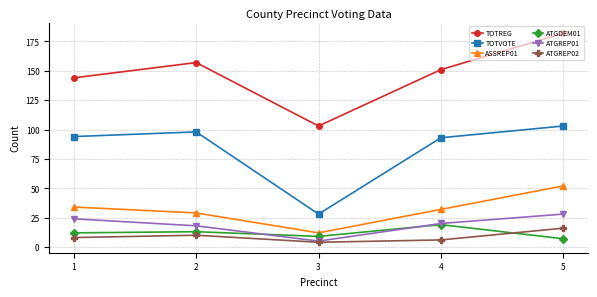

Which series has the largest range (max minus min)?

TOTREG